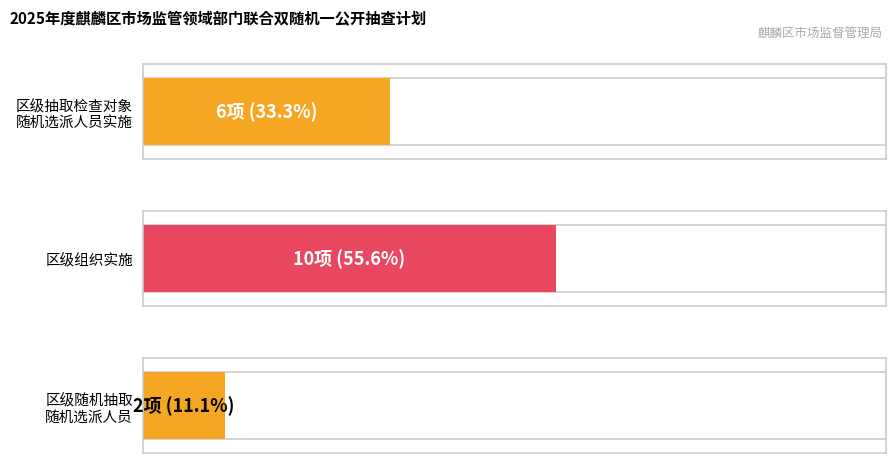

What is the minimum value shown in the chart?

2